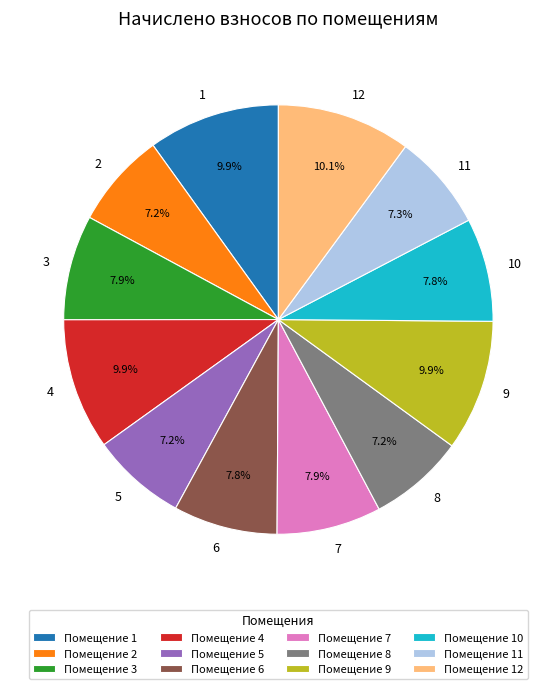

Count the number of slices in the pie.

12